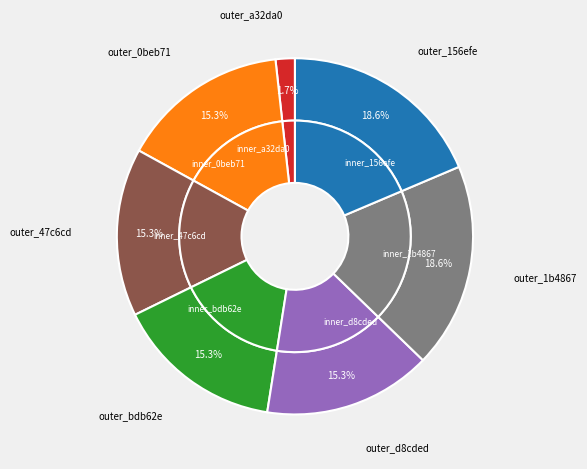

Does bdb62ea7 represent more than half of the total?

No